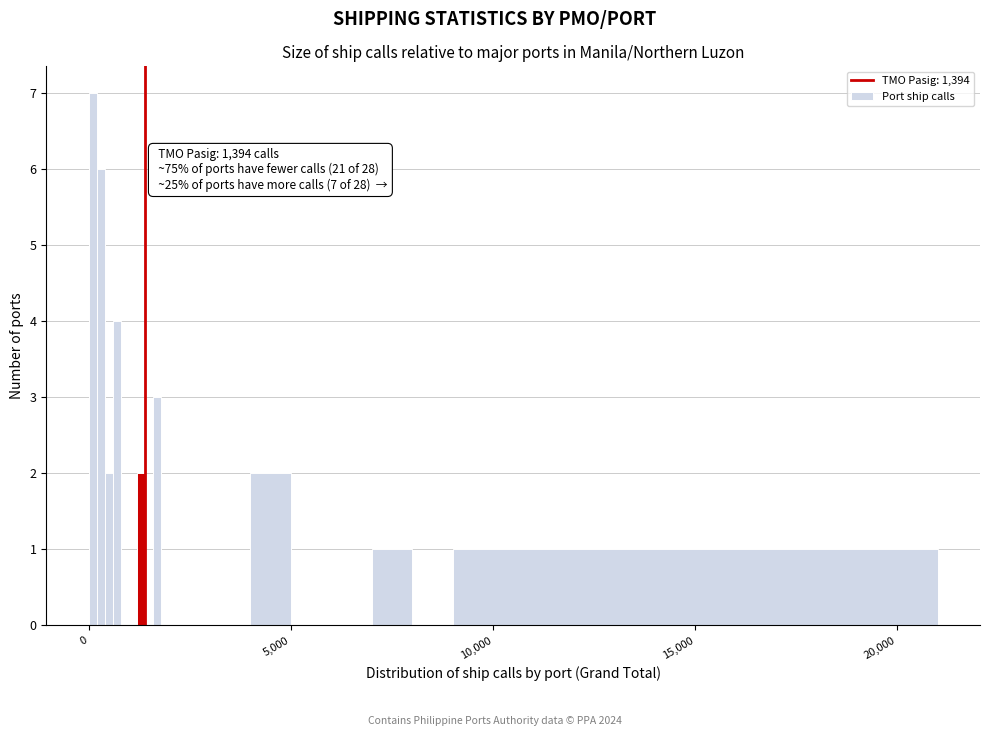

Around what value on the x-axis is the tallest bar? Give the approximate position of its centre, as read against the axis.

0